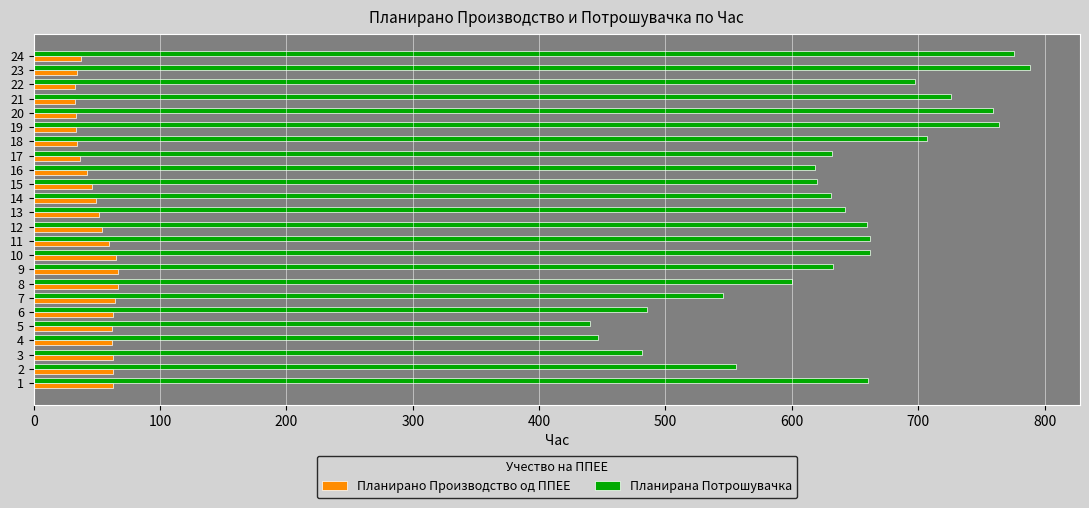

List the series in order of their peak value, lowest first.

Планирано Производство од ППЕЕ, Планирана Потрошувачка